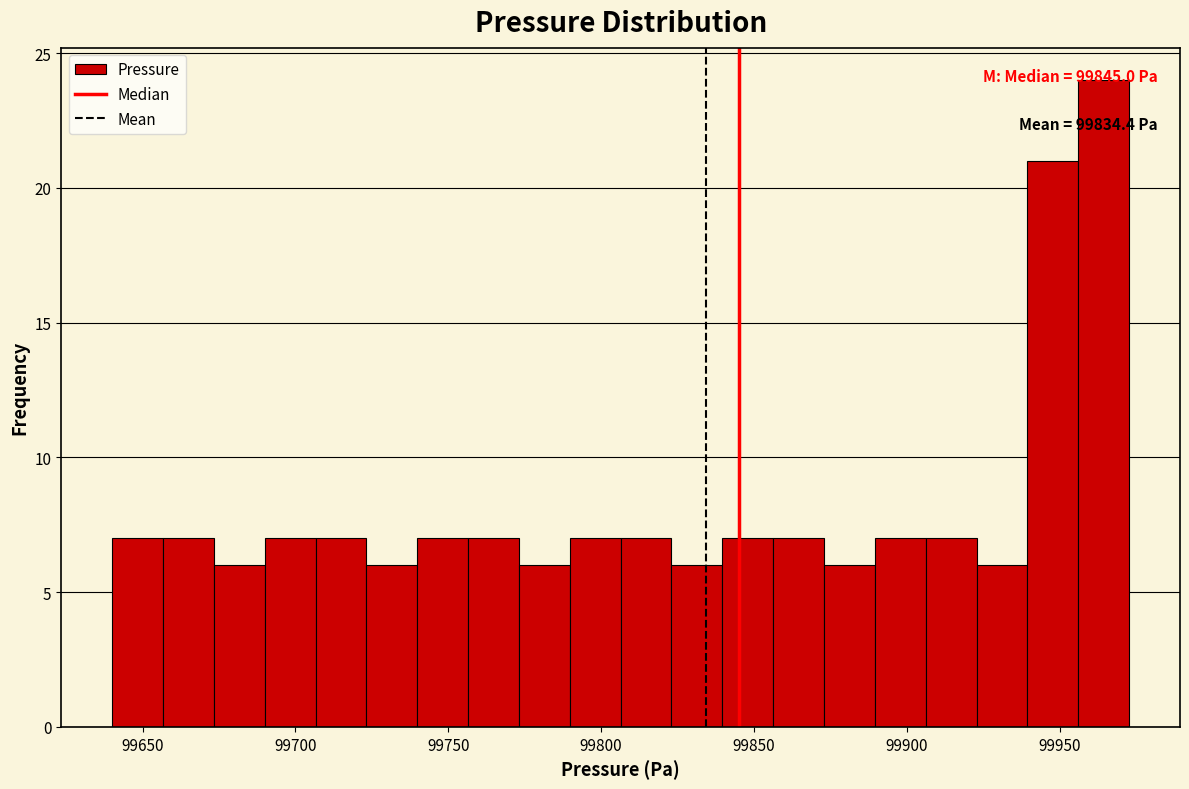

Around what value on the x-axis is the tallest bar? Give the approximate position of its centre, as read against the axis.

99965